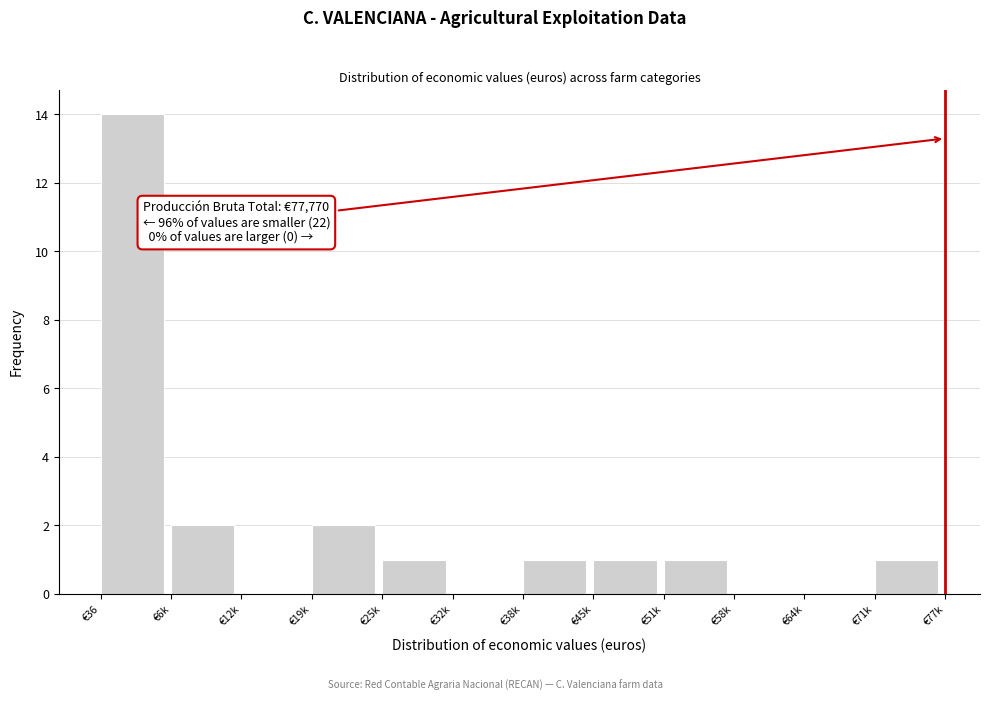

Reading left to right, transcribe all the data shown in this chart.

€36=14	€6k=2	€12k=0	€19k=2	€25k=1	€32k=0	€38k=1	€45k=1	€51k=1	€58k=0	€64k=0	€71k=1